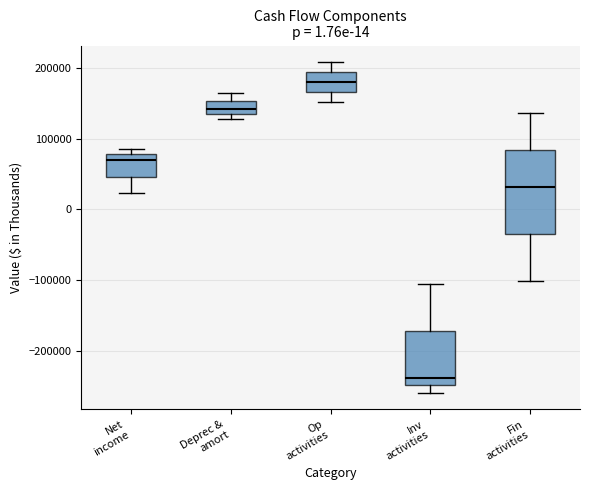

Where does the upper whisker of the box for Deprec & amort end on the y-axis? The values are not printed on the chart, so give them approximately, as read against the axis.

160000